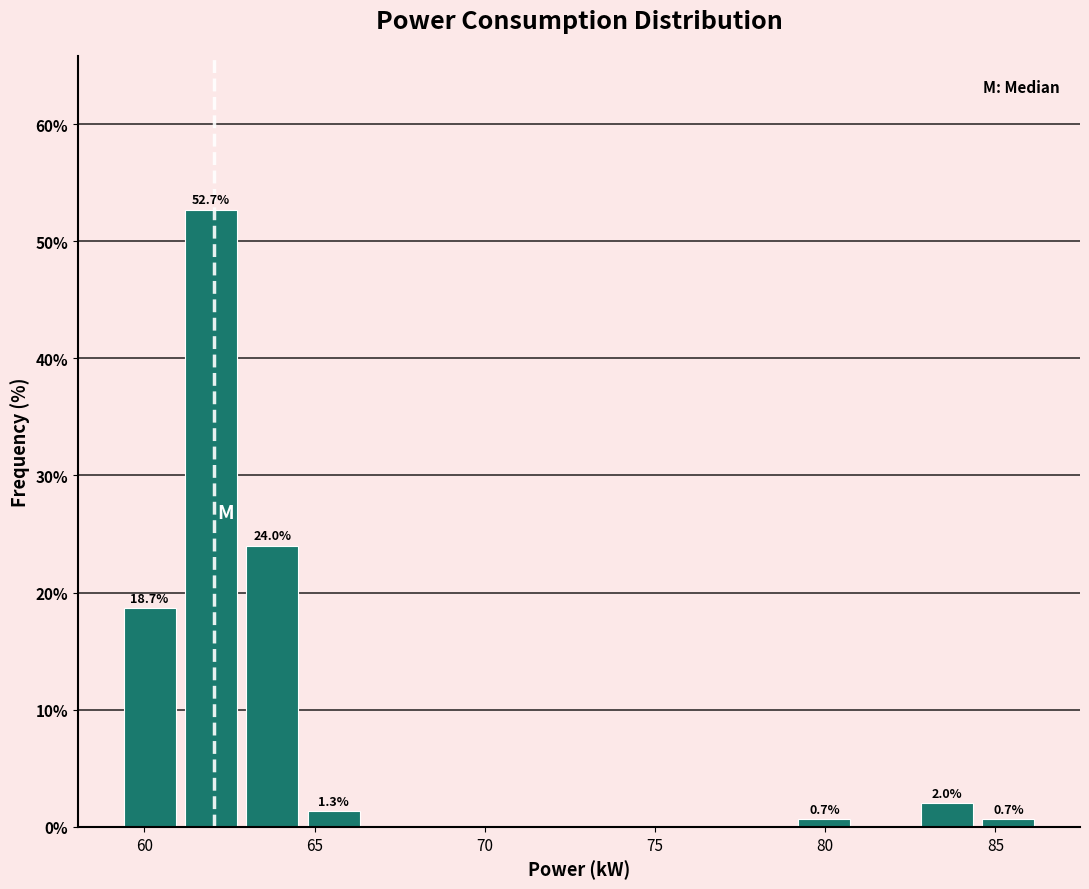

Read against the x-axis, roughly where is the centre of the tallest bar?

62.0